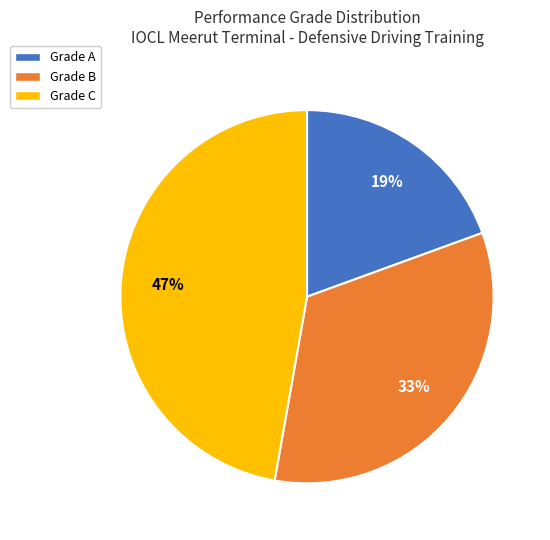

Is there any slice that represents more than half of the pie?

No